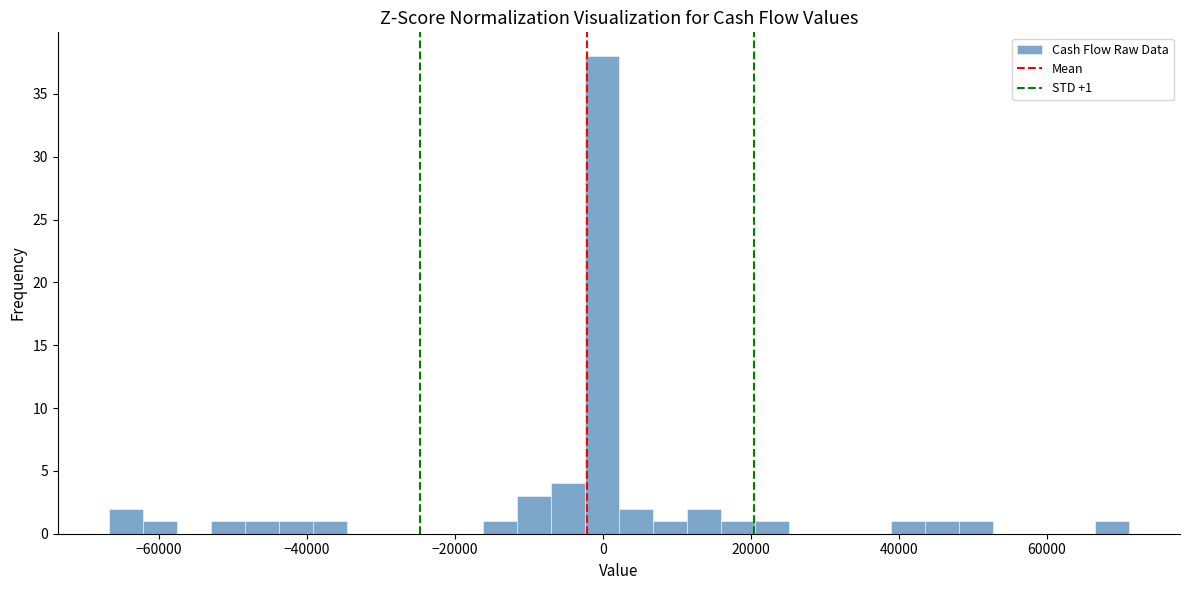

Read against the x-axis, roughly where is the centre of the tallest bar?

0